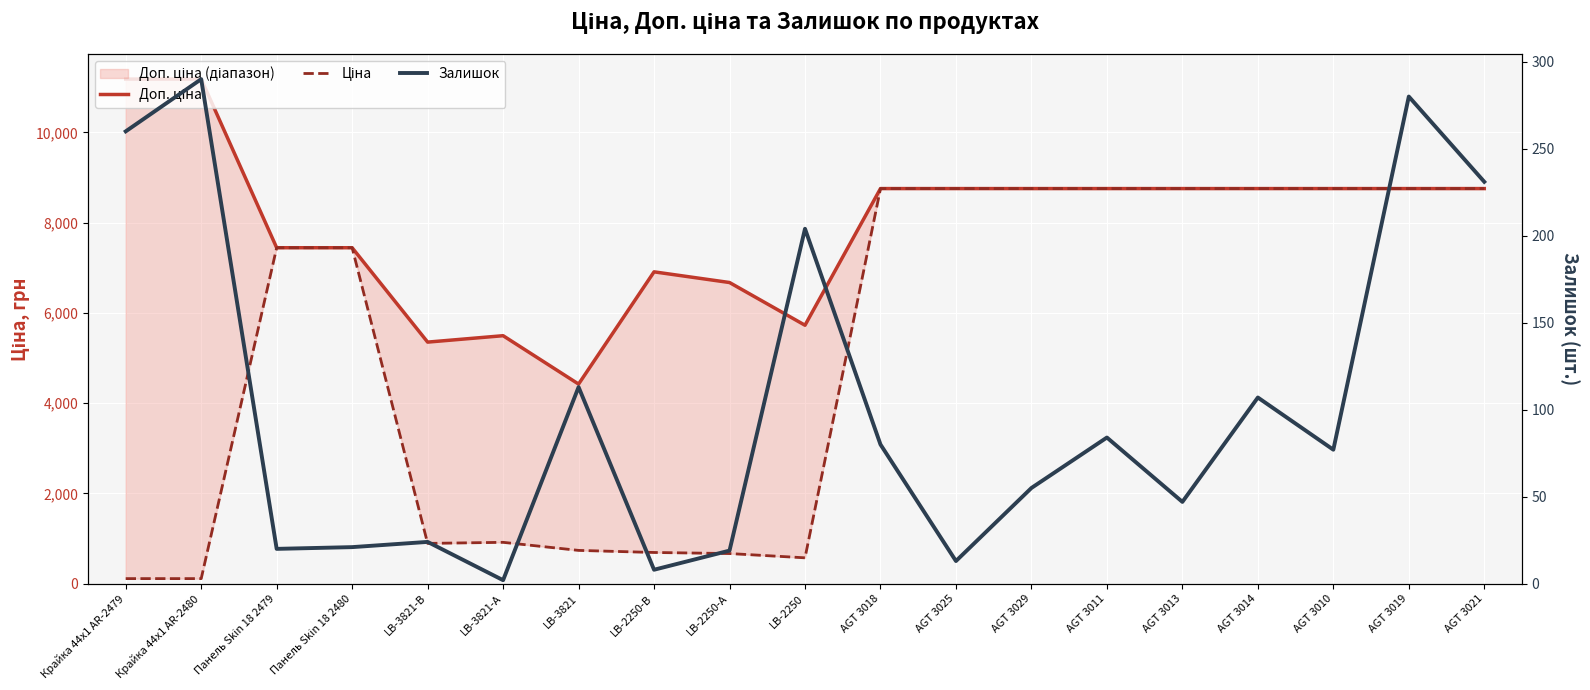

After their last crossing, which series has the higher values: Залишок or Ціна?

Ціна